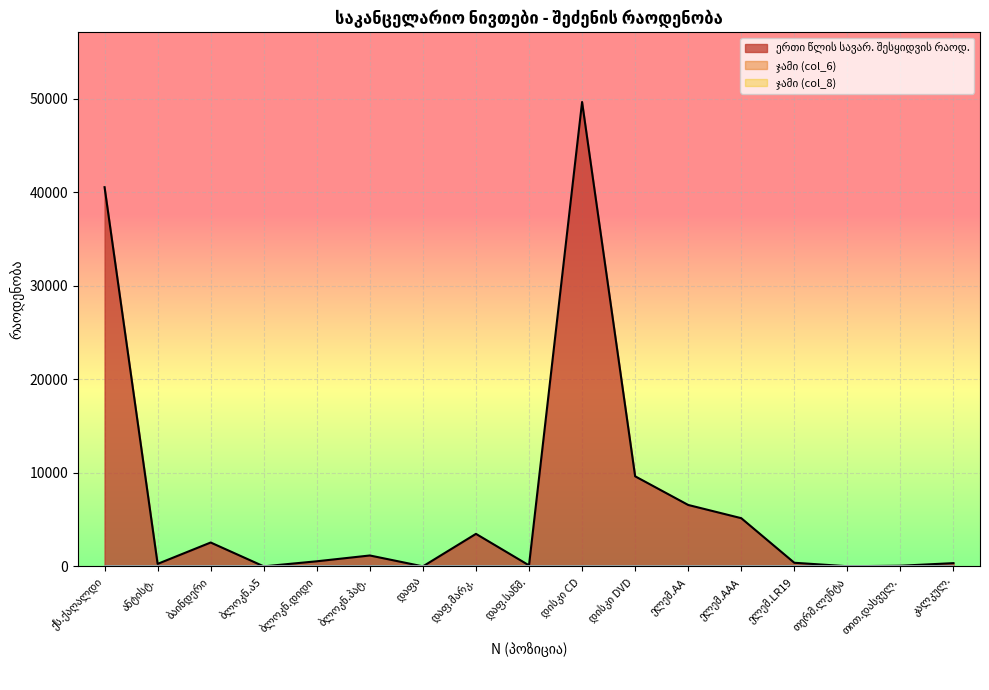

List the series in order of their peak value, highest first.

ერთი წლის სავარაუდო შესყიდვის რაოდენობა, ჯამი (col_6), ჯამი (col_8)